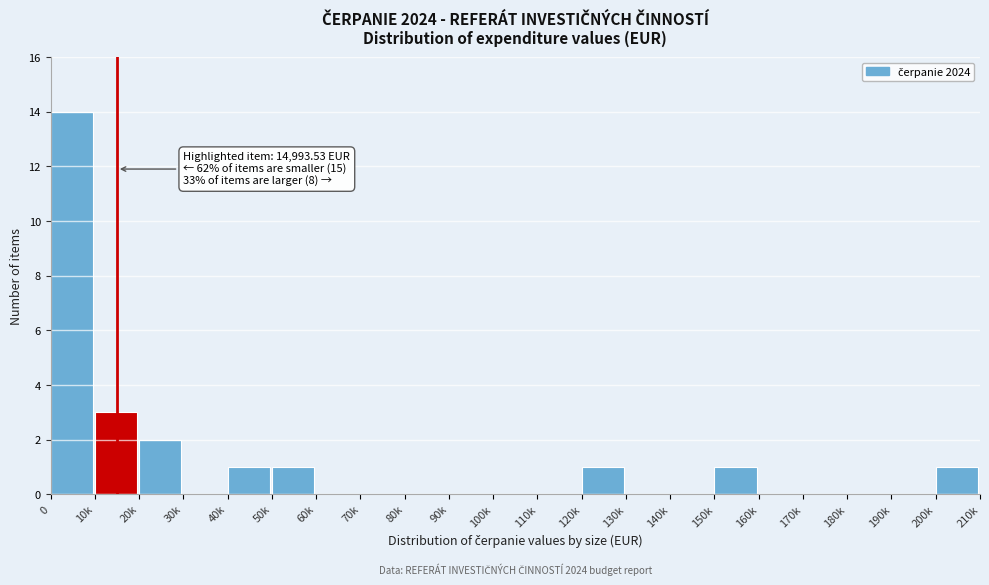

Reading right to left, what are all the values shown in this chart?

200k=1	190k=0	180k=0	170k=0	160k=0	150k=1	140k=0	130k=0	120k=1	110k=0	100k=0	90k=0	80k=0	70k=0	60k=0	50k=1	40k=1	30k=0	20k=2	10k=3	0=14